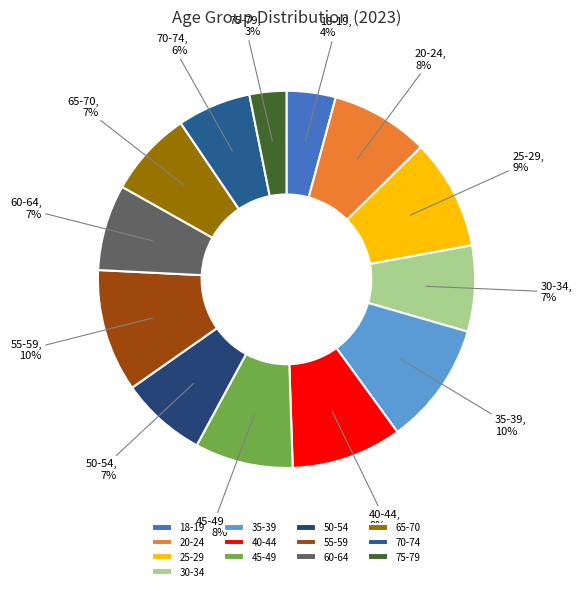

Is 55-59 the majority of the pie?

No